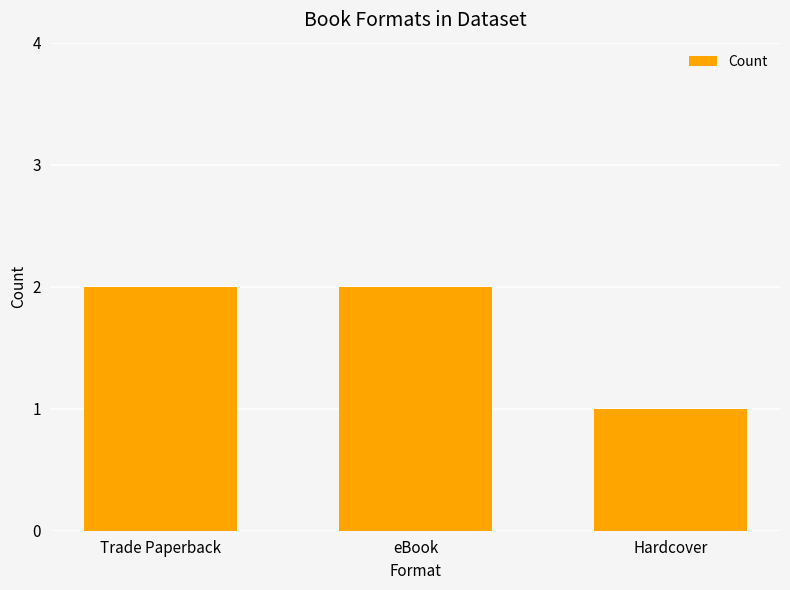

What is the average value?

2